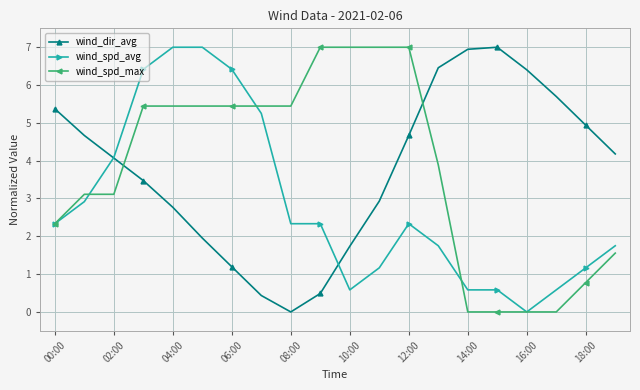

How many times do wind_spd_max and wind_dir_avg cross each other?

2